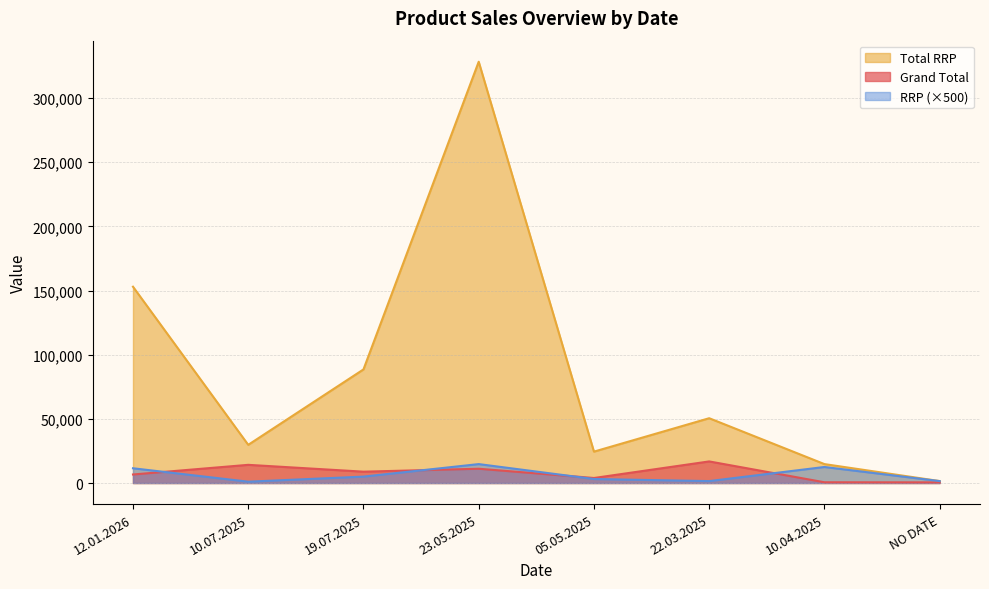

Does the chart have visible grid lines?

Yes